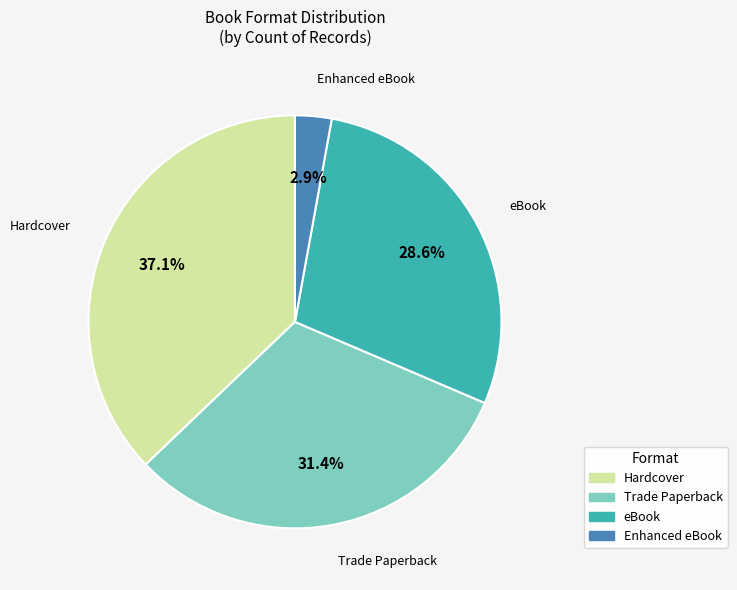

Count the number of slices in the pie.

4